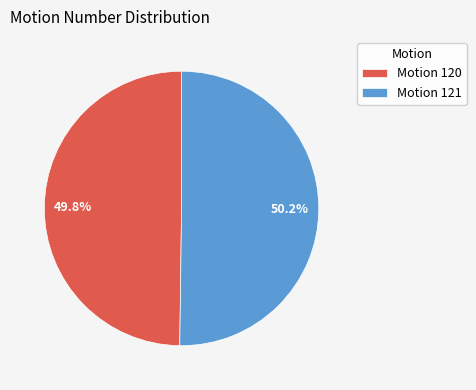

What is the ratio of the value at Motion 120 to the value at Motion 121?

1.0